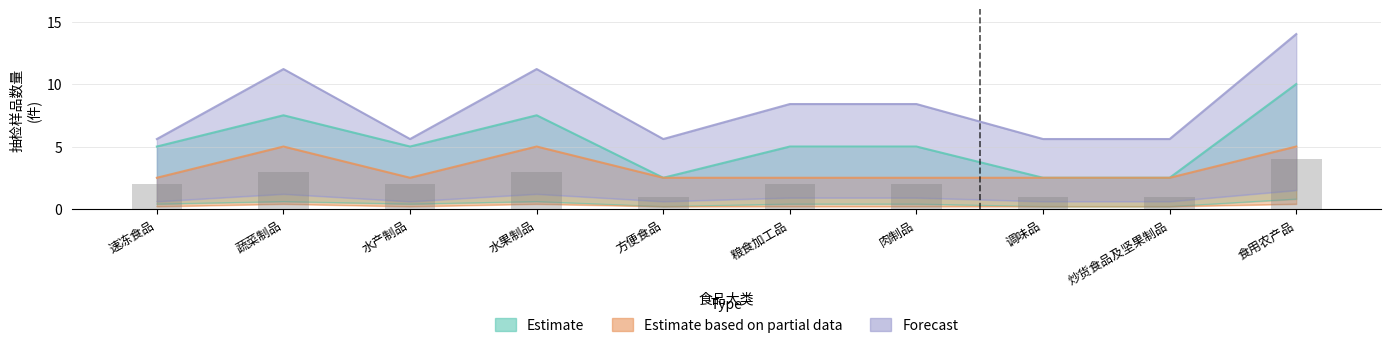

What is the highest value of the Forecast series?

14.0